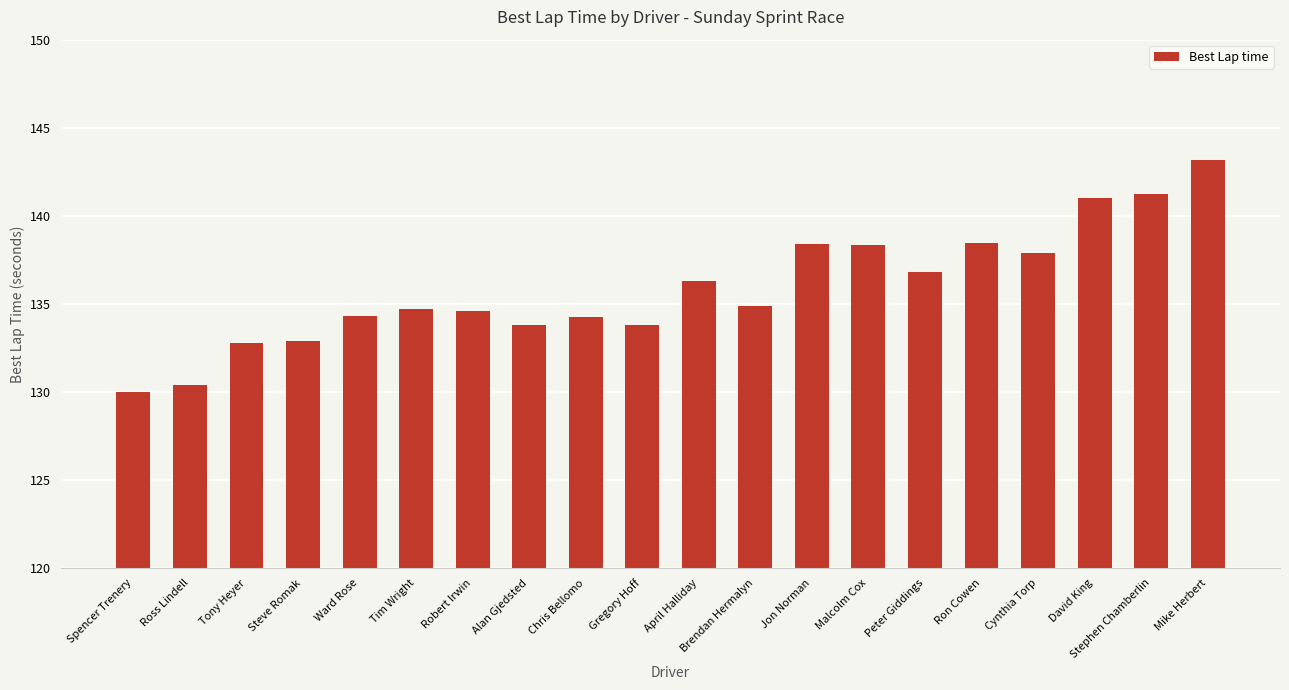

What is the approximate value at Mike Herbert?

143.2